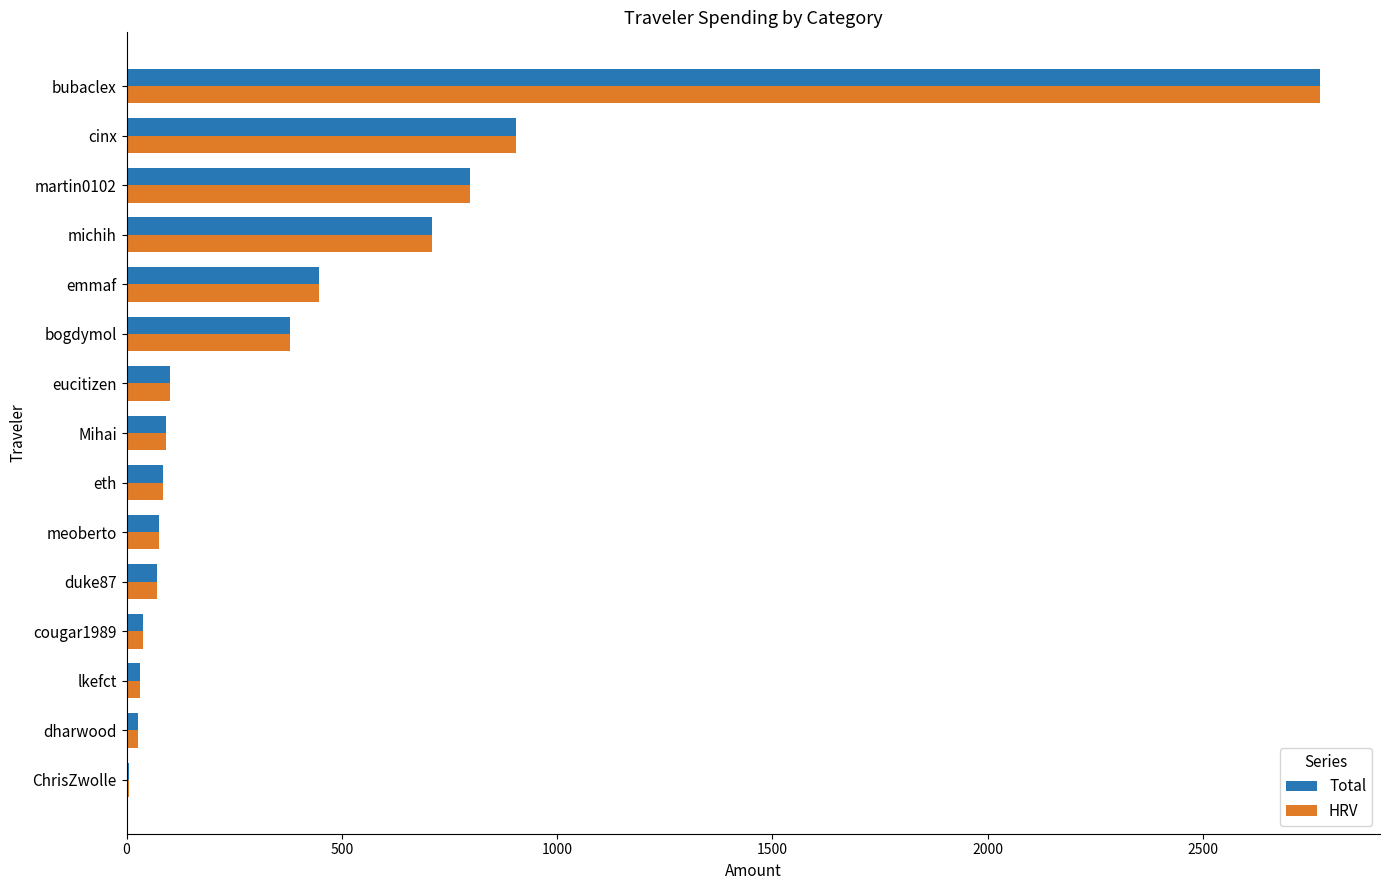

What is the sum of the HRV values at meoberto and eth?

159.7